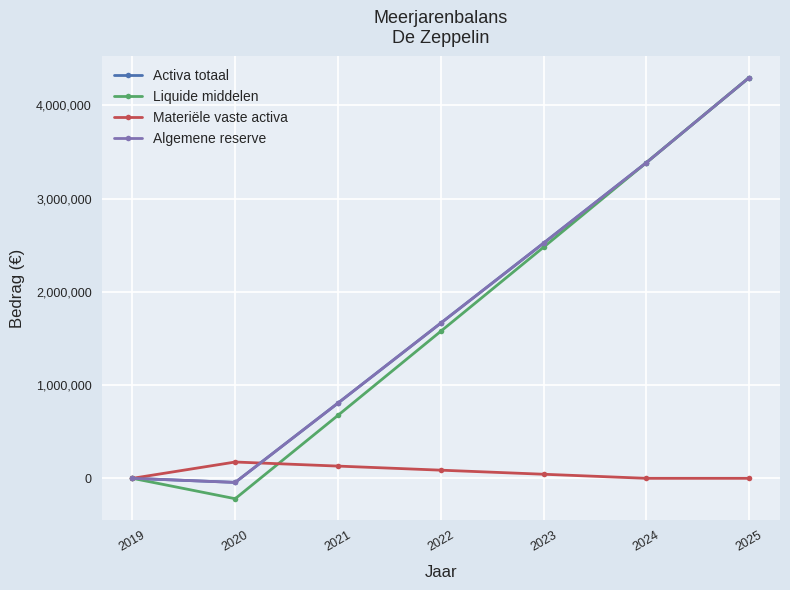

What is the smallest value displayed?

-218750.0